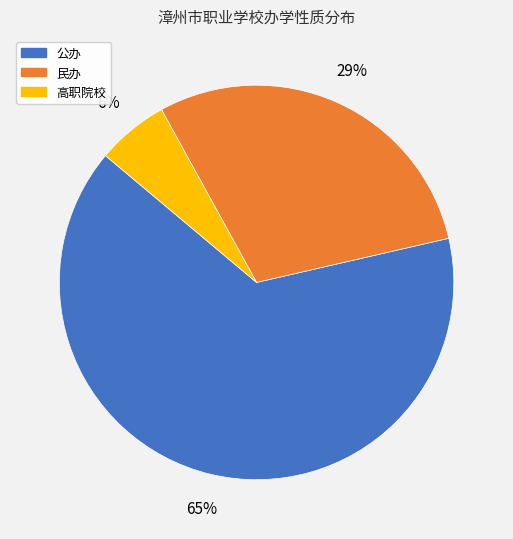

Is the sum of 公办 and 民办 greater than half?

Yes